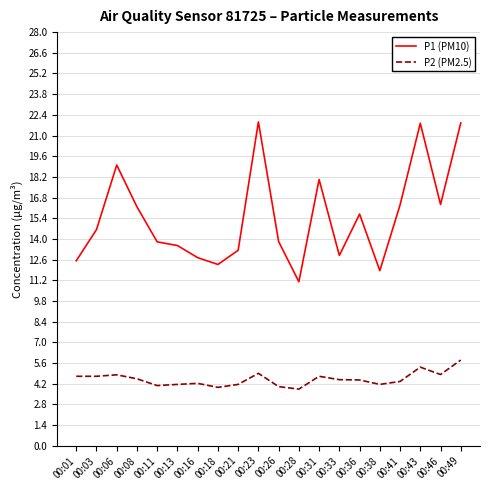

Between 00:11 and 00:18, which series saw the biggest shift?

P1 (PM10)